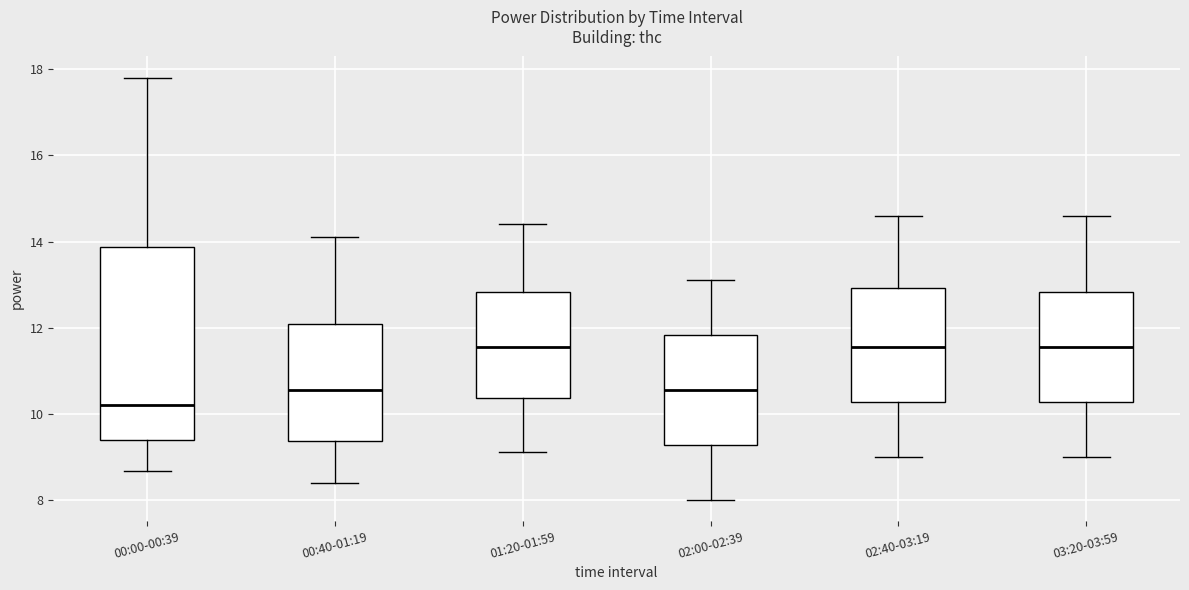

Where does the median line of the box for 03:20-03:59 sit on the y-axis? The values are not printed on the chart, so give them approximately, as read against the axis.

11.6